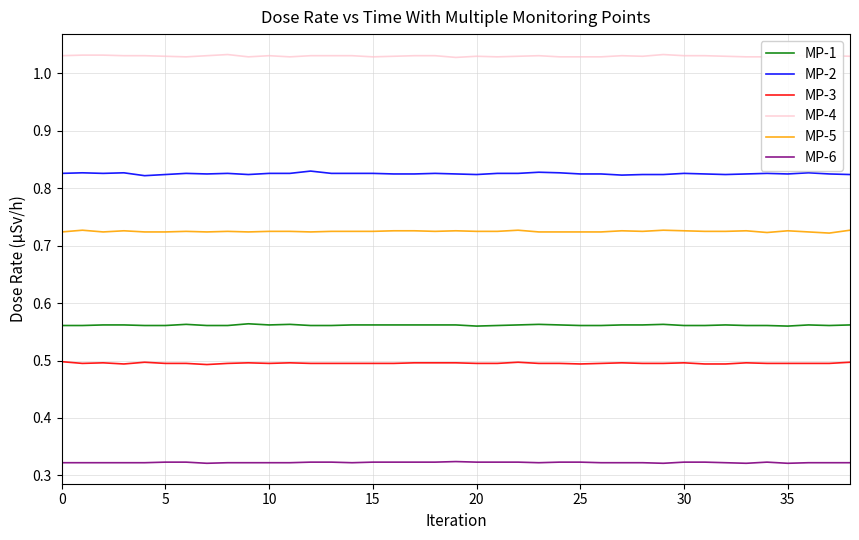

True or false: MP-5 and MP-1 intersect in this chart.

False